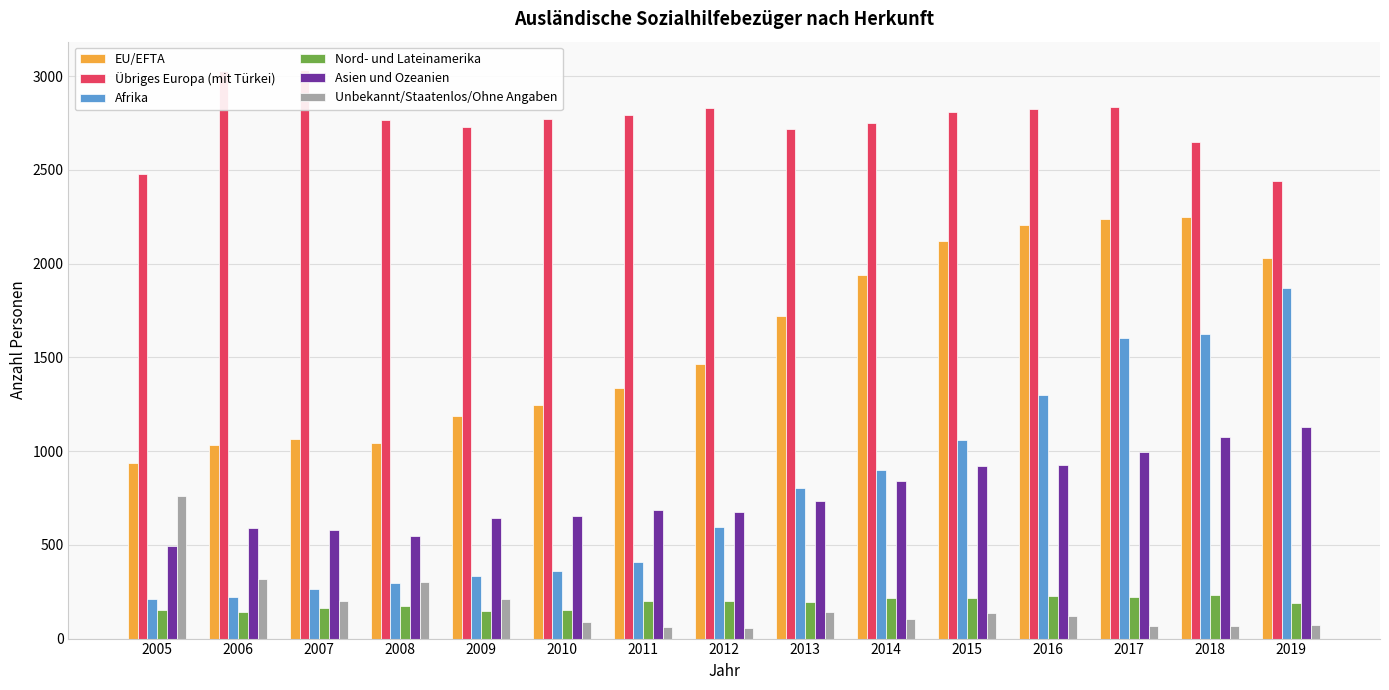

Where does the Nord- und Lateinamerika series first go above 195?

2011